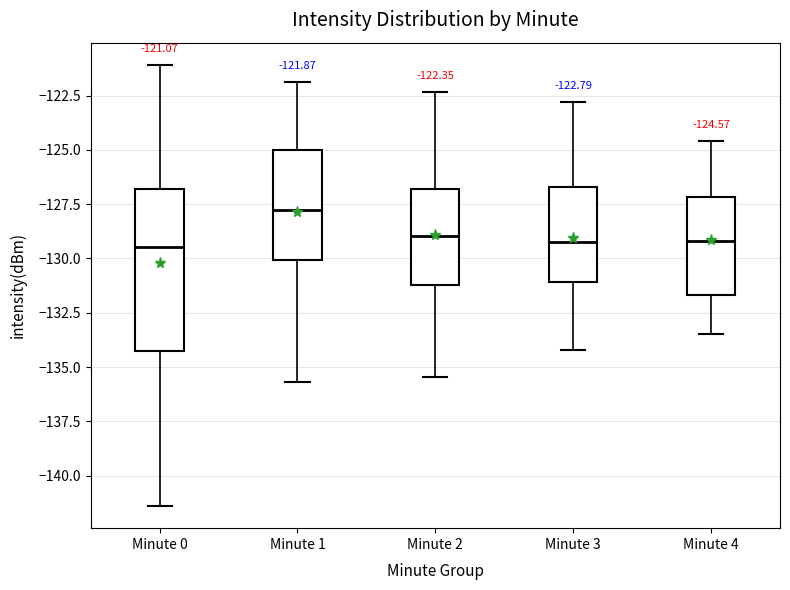

Comparing the boxes themselves (not the whiskers), which one is the tallest?

Minute 0